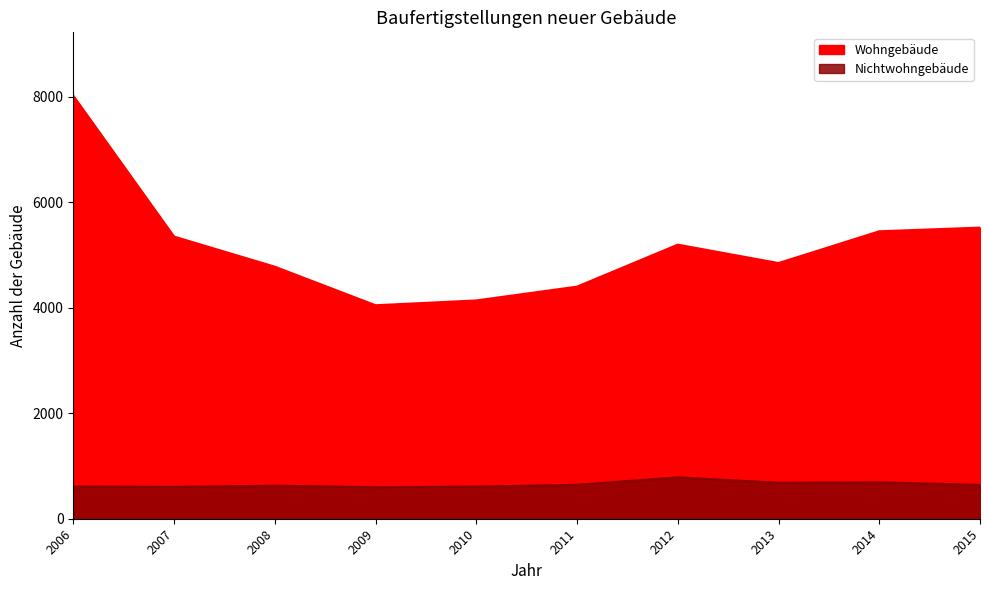

At which category does Nichtwohngebäude reach its first local valley?

2007